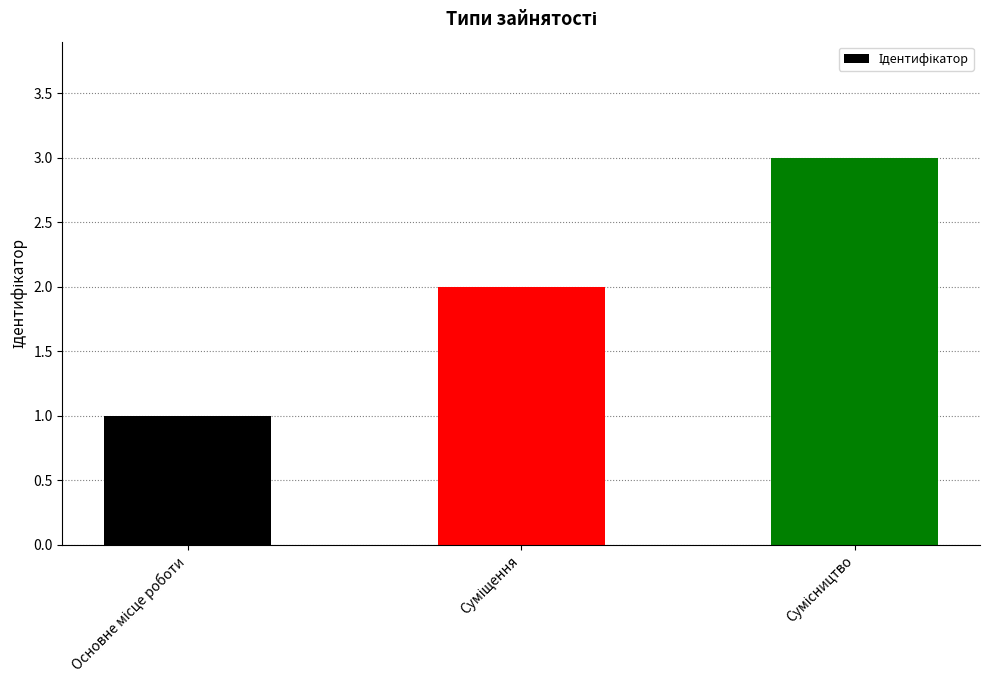

What is the maximum value shown in the chart?

3